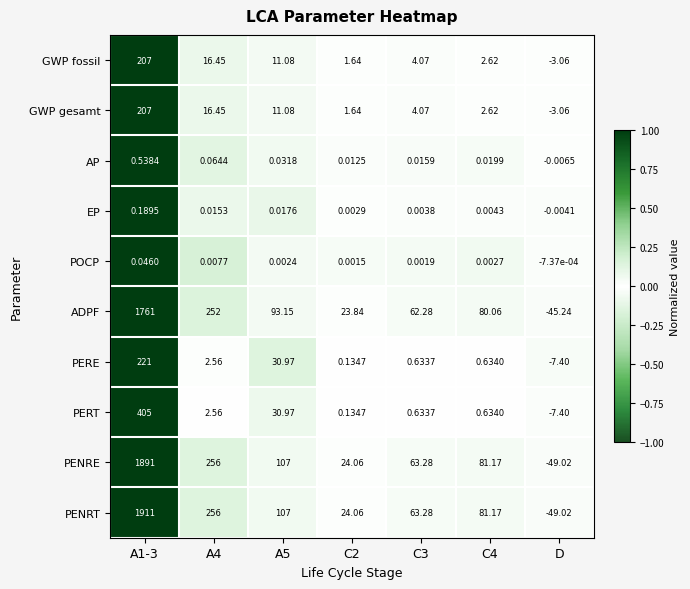

How many categories are shown in the chart?

7